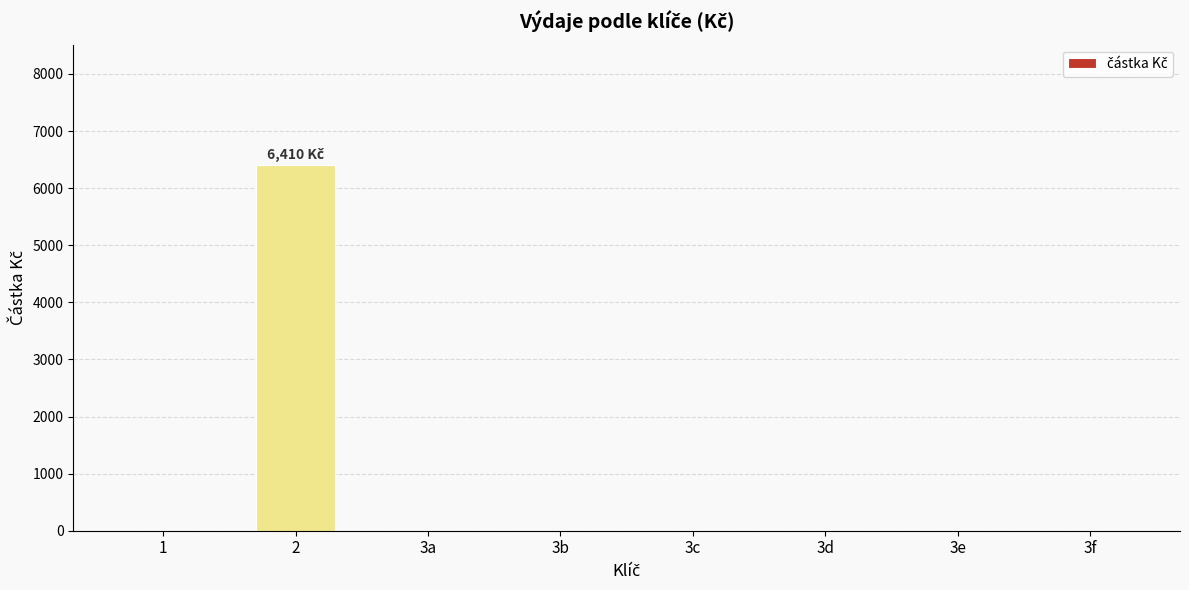

What is the greatest value displayed?

6410